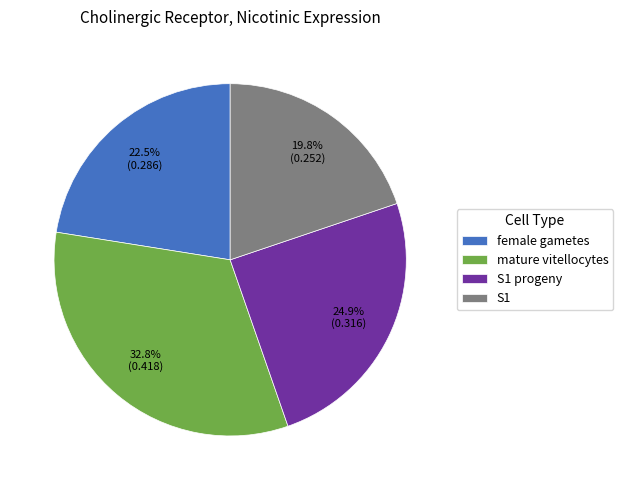

True or false: S1 progeny accounts for 25% of the total.

True